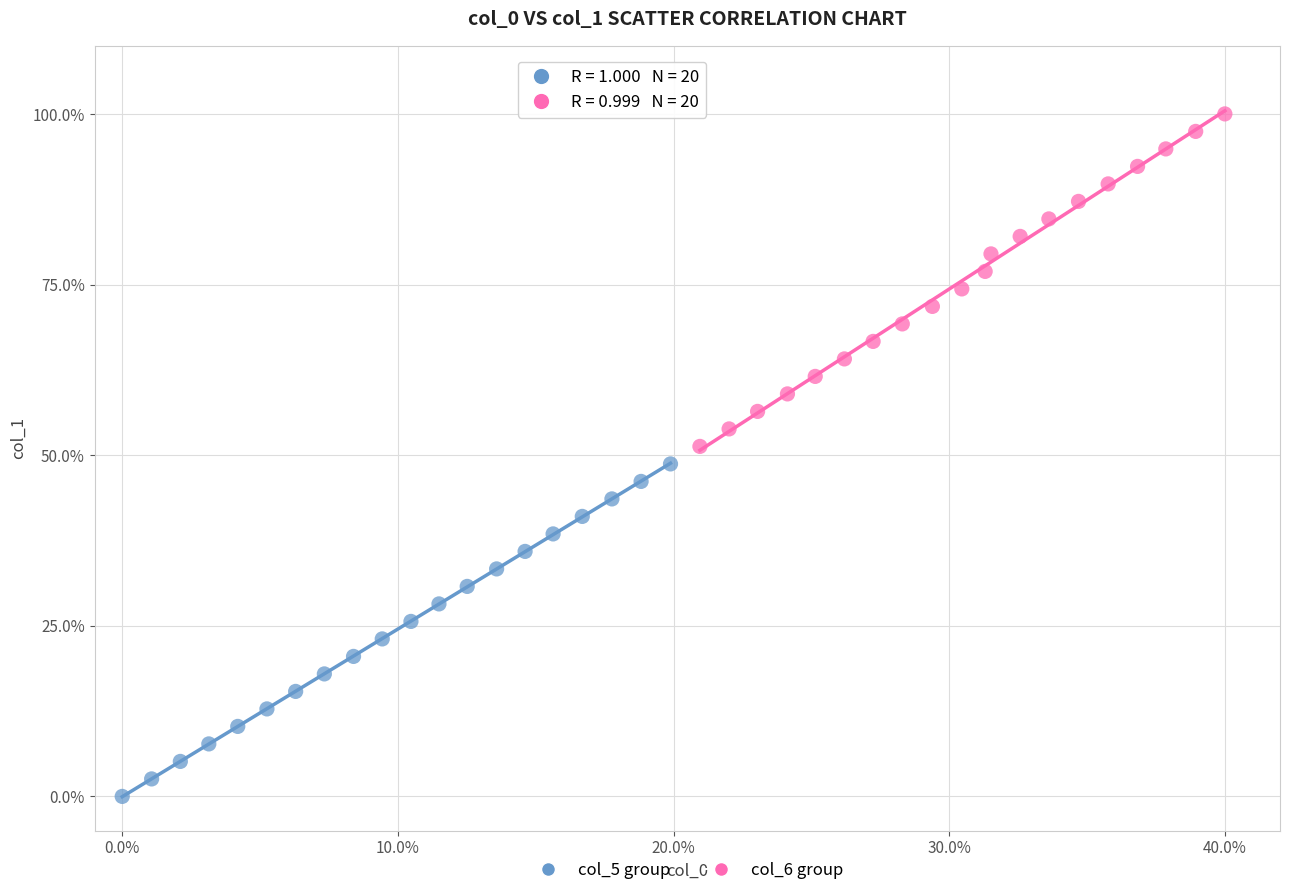

What are all the series names shown in the legend?

col_5 group, col_6 group